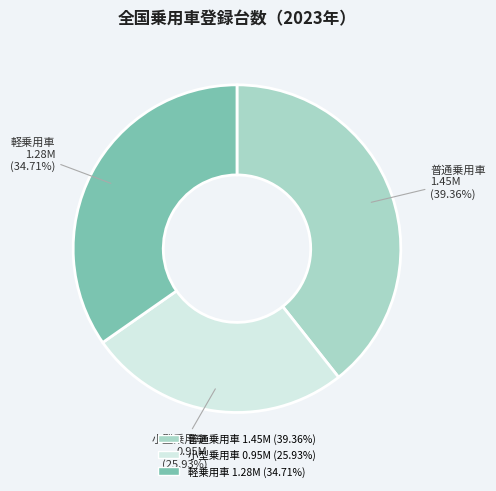

Does any single category account for the majority?

No